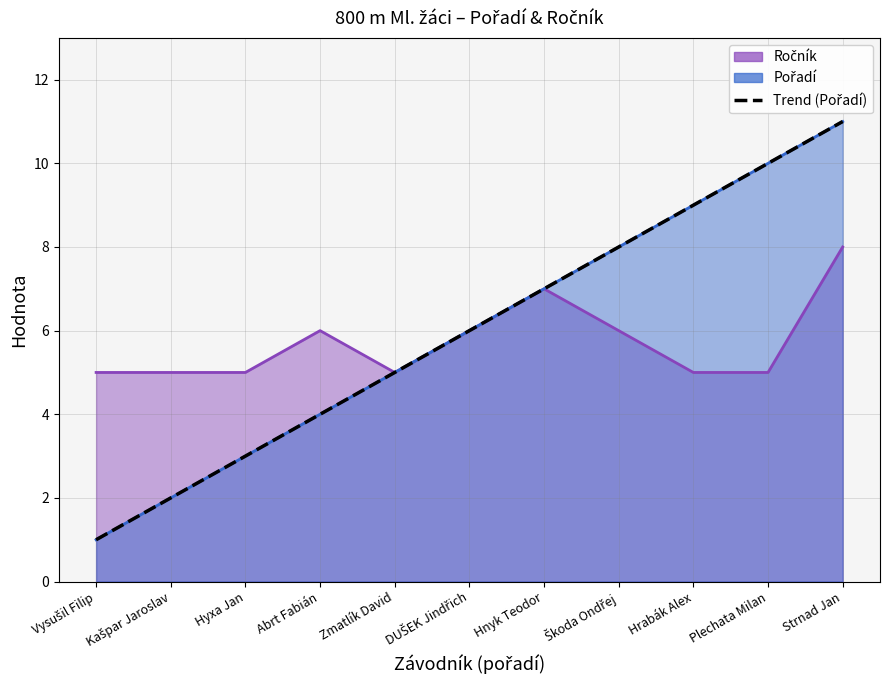

Which label corresponds to the smallest value in the chart?

Vysušil Filip